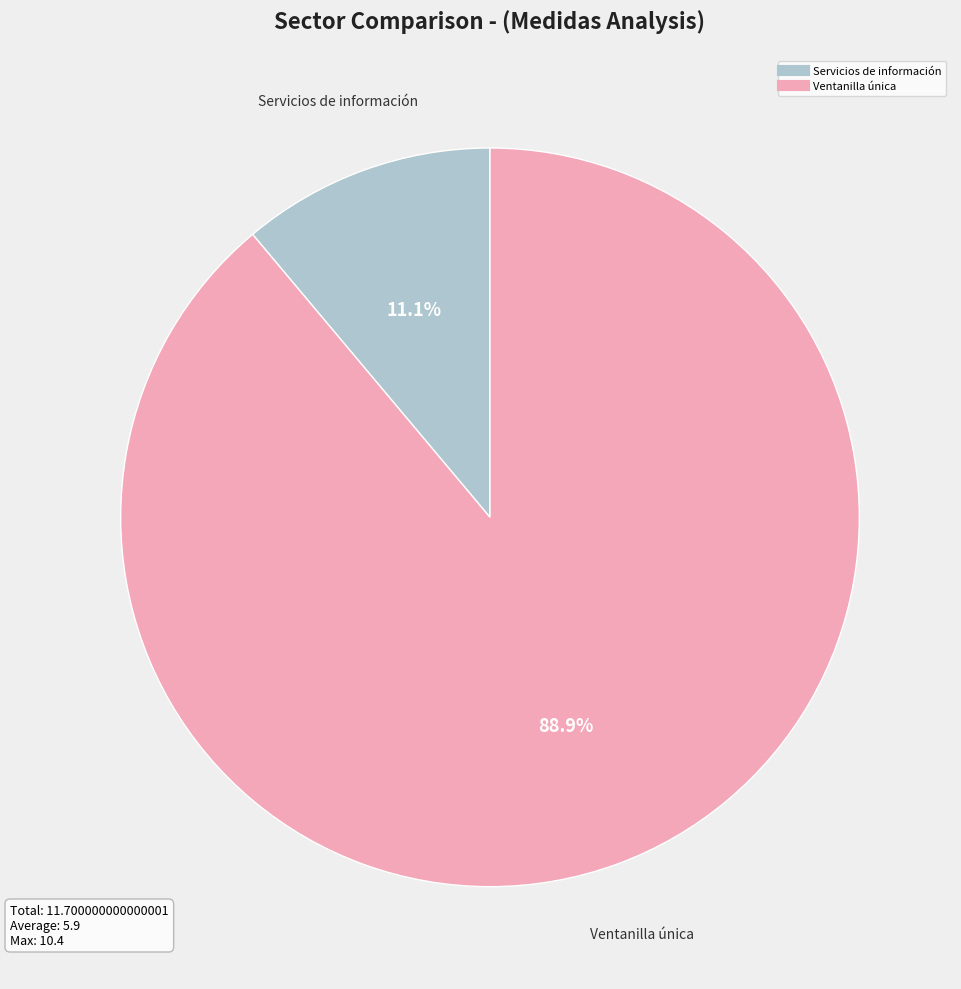

Is there a majority slice in this chart?

Yes